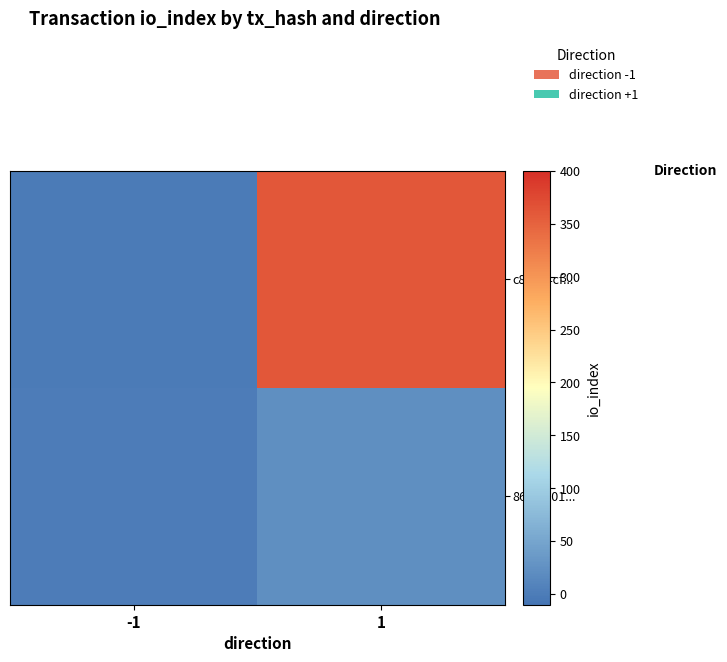

What is the difference between the highest and lowest values at 1?

338